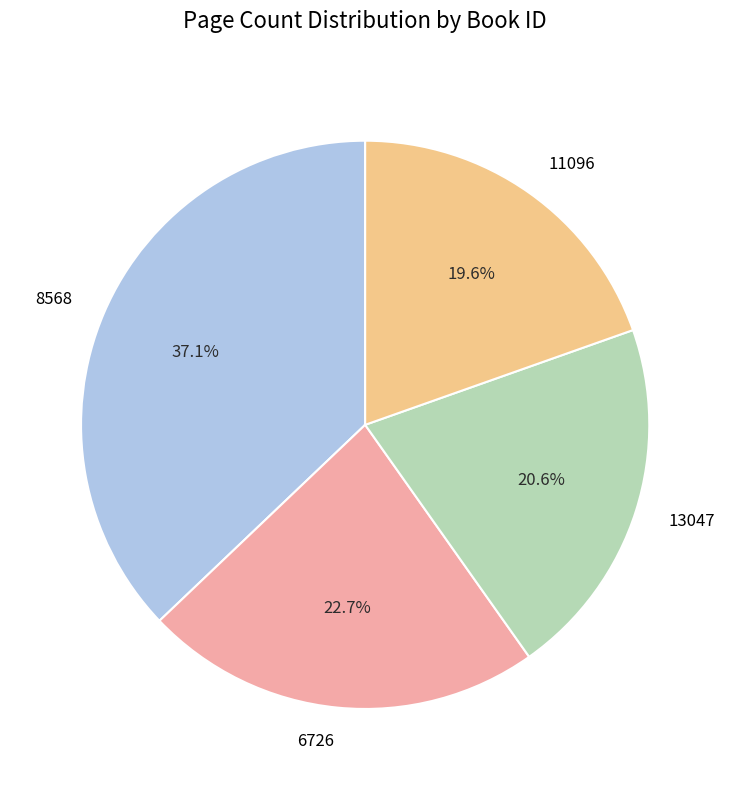

Does any single category account for the majority?

No